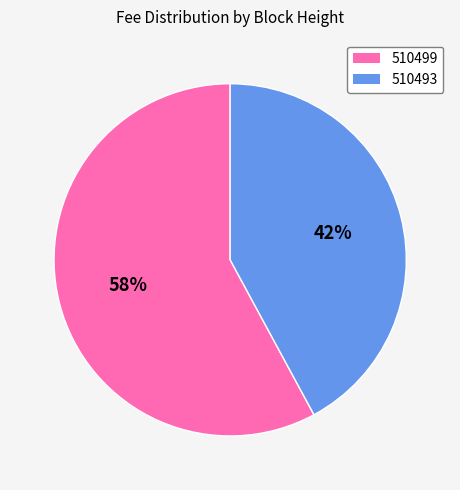

Count the number of slices in the pie.

2